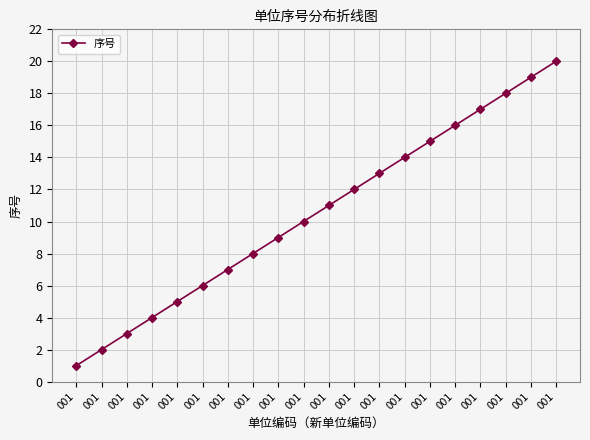

What is the change in value from 001 to 001?

+5